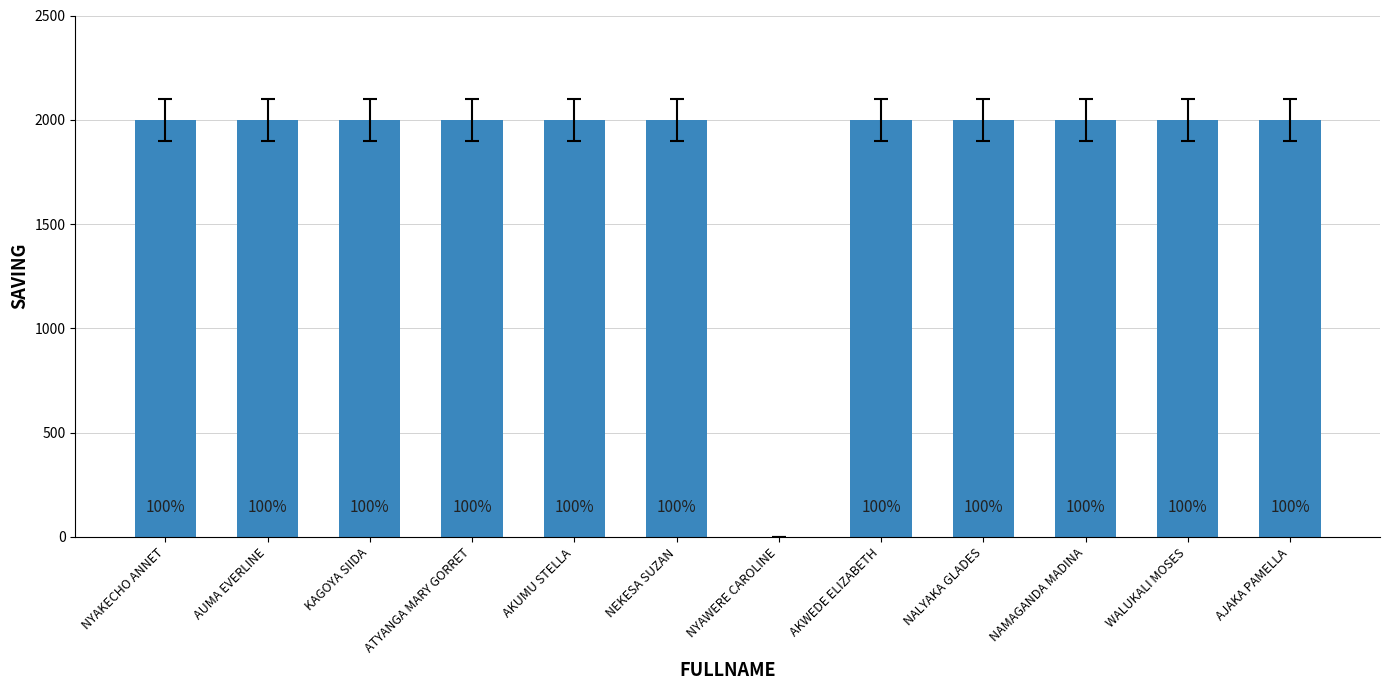

The value at AKWEDE ELIZABETH is 748. True or false?

False